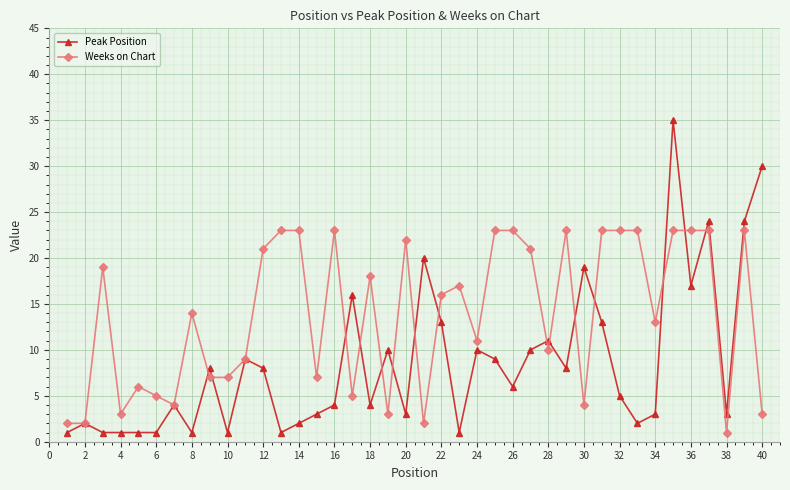

What is the greatest value displayed?

35